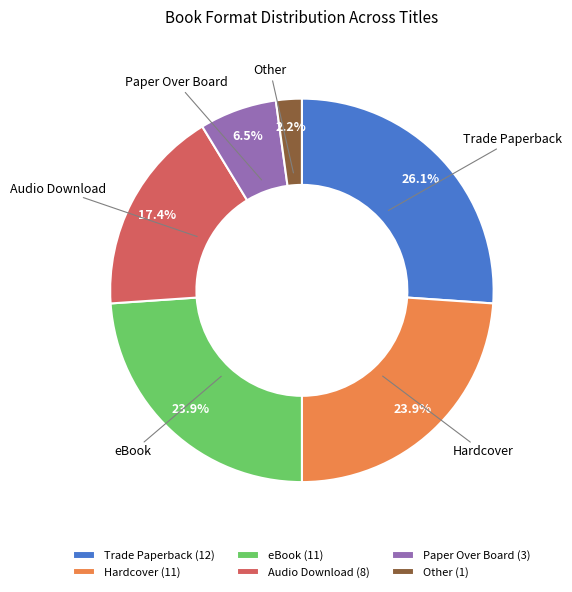

Which category has the biggest portion of the pie?

Trade Paperback